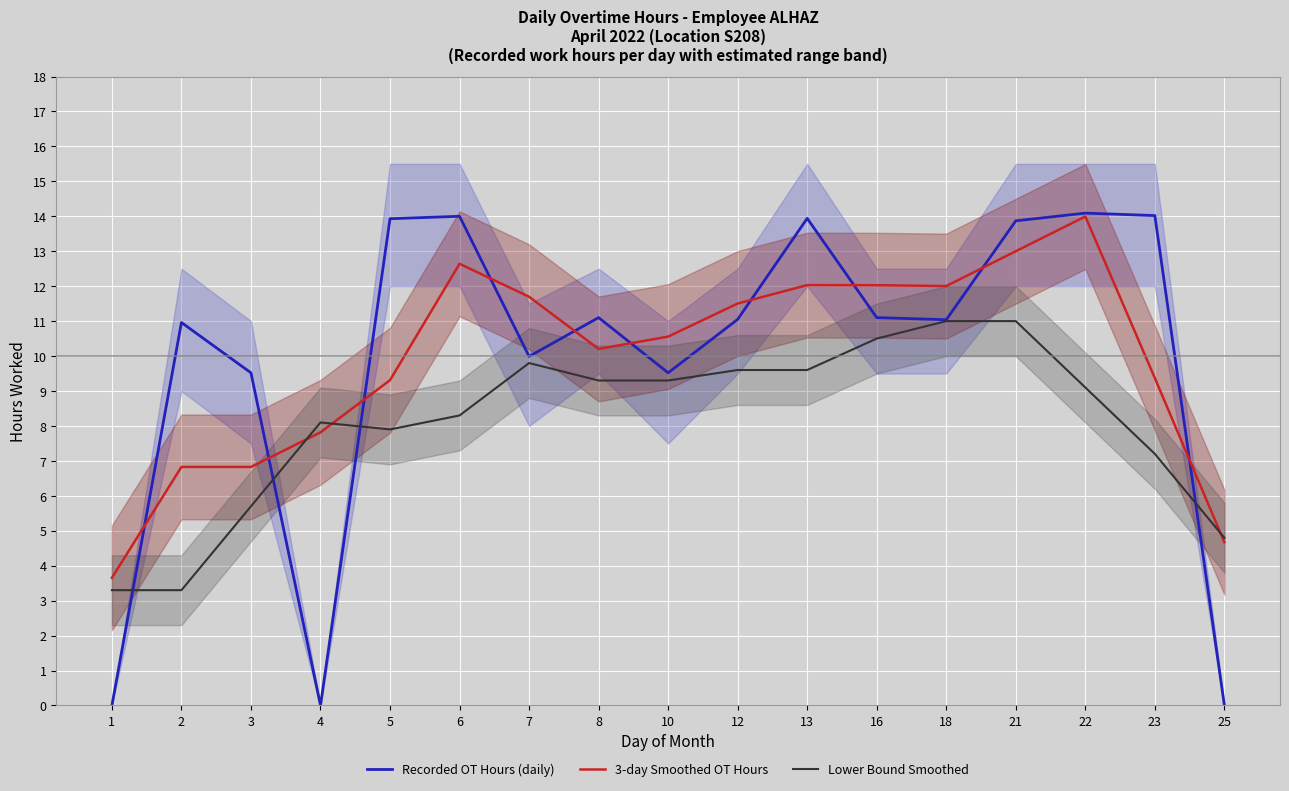

Between 25 and 3, which is larger?

3